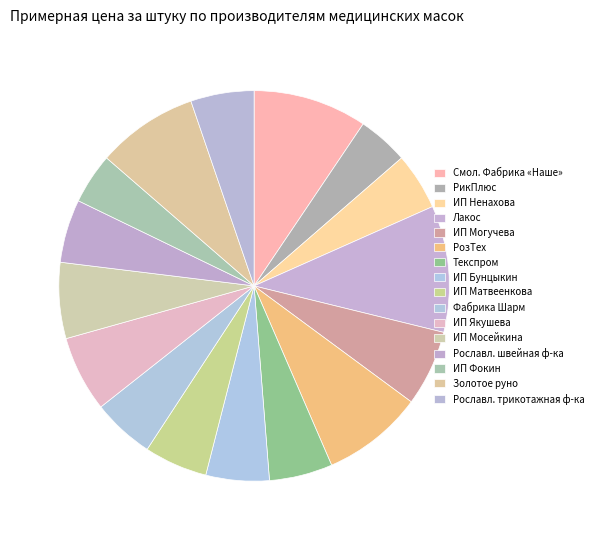

How many slices are in this pie chart?

16